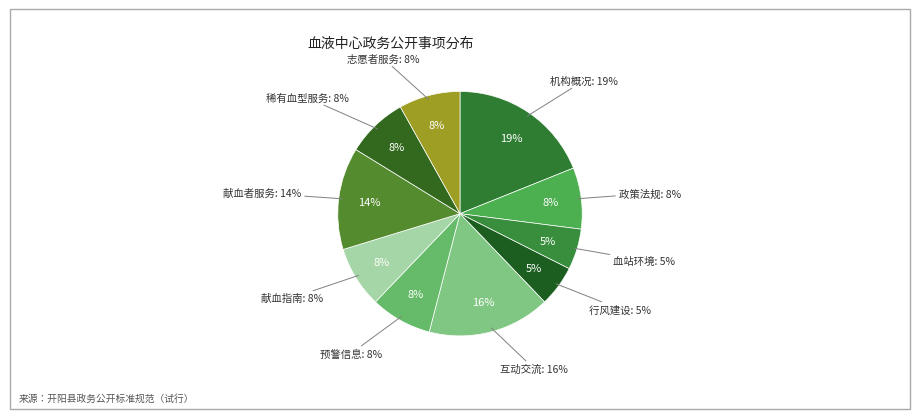

What percentage is NOT represented by 血站环境?

94.6%